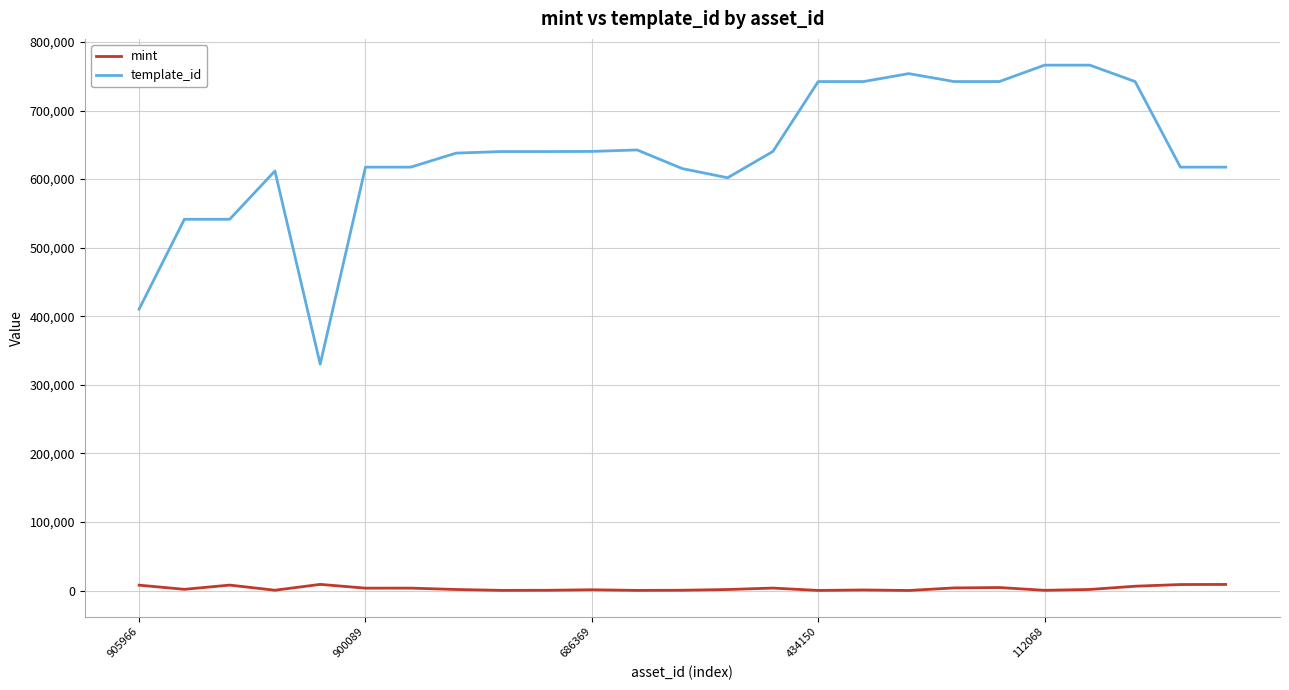

Which series has the largest total across all categories?

template_id